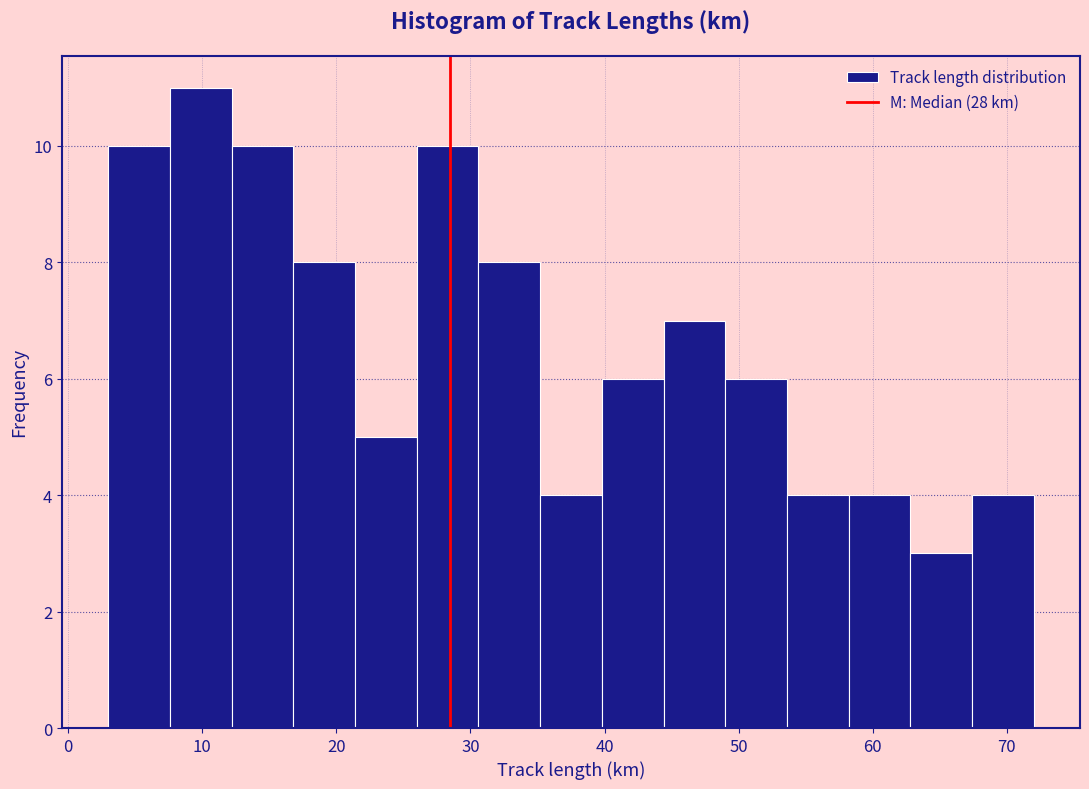

How tall is the bar that spans 62.8 to 67.4 on the x-axis? Neither the bar edges nor the heights are printed on the chart, so give them approximately, as read against the axes.

3